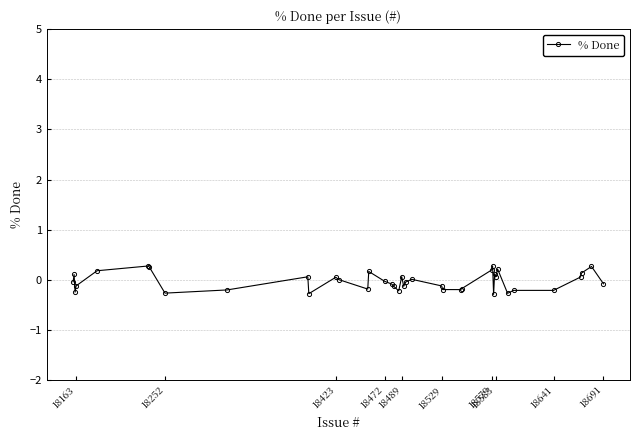

True or false: there are more than 1 points higher than both neighbors.

True